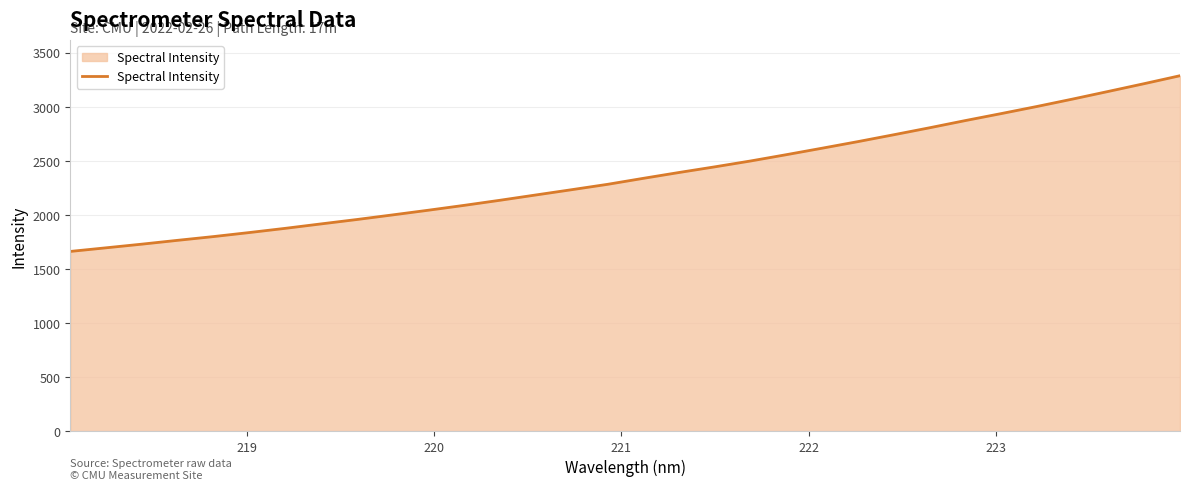

What is the minimum value shown in the chart?

1662.1